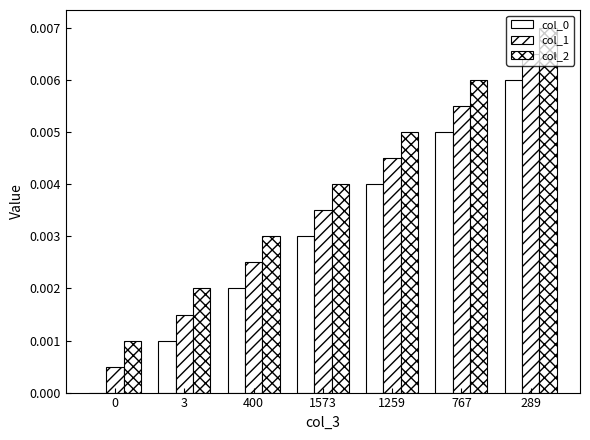

Reading left to right, extract all data points from this chart.

col_0: 0.0	0.0	0.0	0.0	0.0	0.0	0.0
col_1: 0.0	0.0	0.0	0.0	0.0	0.0	0.0
col_2: 0.0	0.0	0.0	0.0	0.0	0.0	0.0